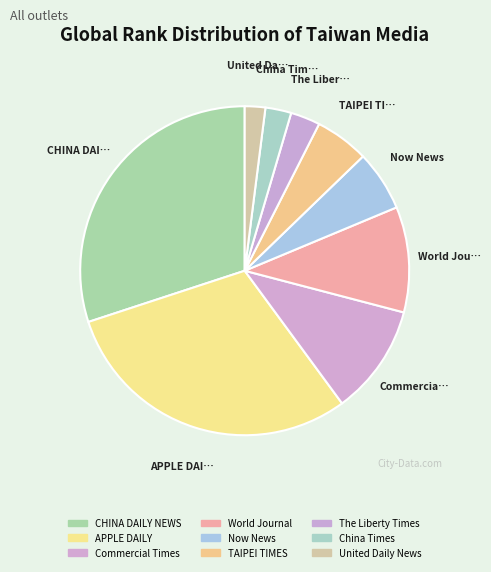

What is the change in value from CHINA DAILY NEWS to TAIPEI TIMES?

-2491